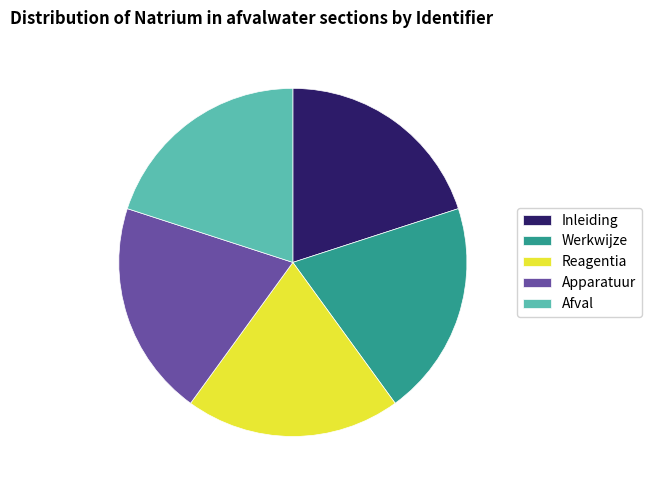

What is the ratio of the value at Werkwijze to the value at Reagentia?

1.0